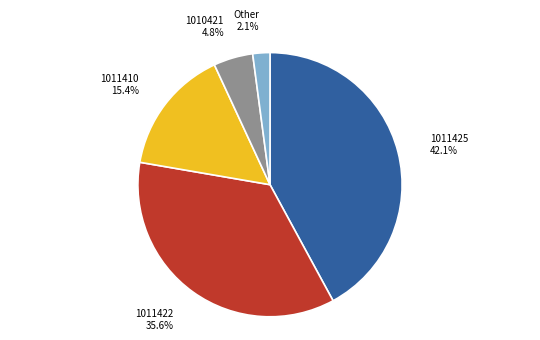

What is the largest slice in the pie chart?

1011425